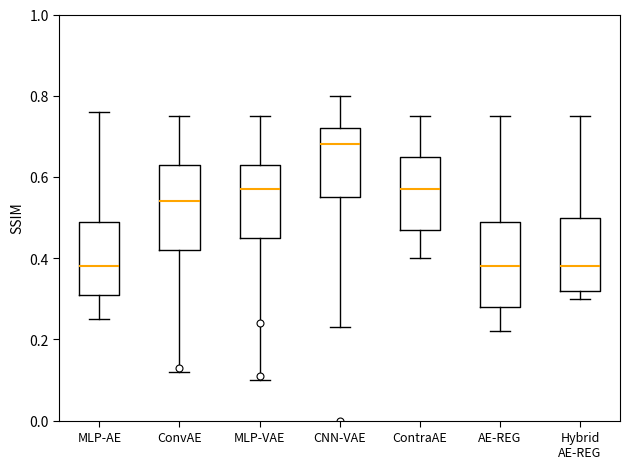

Reading left to right, read every box against the y-axis: the position of its median line, the range the box covers, and the ends of its whiskers. The values are not printed on the chart, so give them approximately, as read against the axis.

MLP-AE: median 0.38, box 0.32 to 0.50, whiskers 0.26 to 0.76
ConvAE: median 0.54, box 0.42 to 0.64, whiskers 0.12 to 0.76
MLP-VAE: median 0.58, box 0.46 to 0.64, whiskers 0.10 to 0.76
CNN-VAE: median 0.68, box 0.56 to 0.72, whiskers 0.24 to 0.80
ContraAE: median 0.58, box 0.48 to 0.66, whiskers 0.40 to 0.76
AE-REG: median 0.38, box 0.28 to 0.50, whiskers 0.22 to 0.76
Hybrid AE-REG: median 0.38, box 0.32 to 0.50, whiskers 0.30 to 0.76